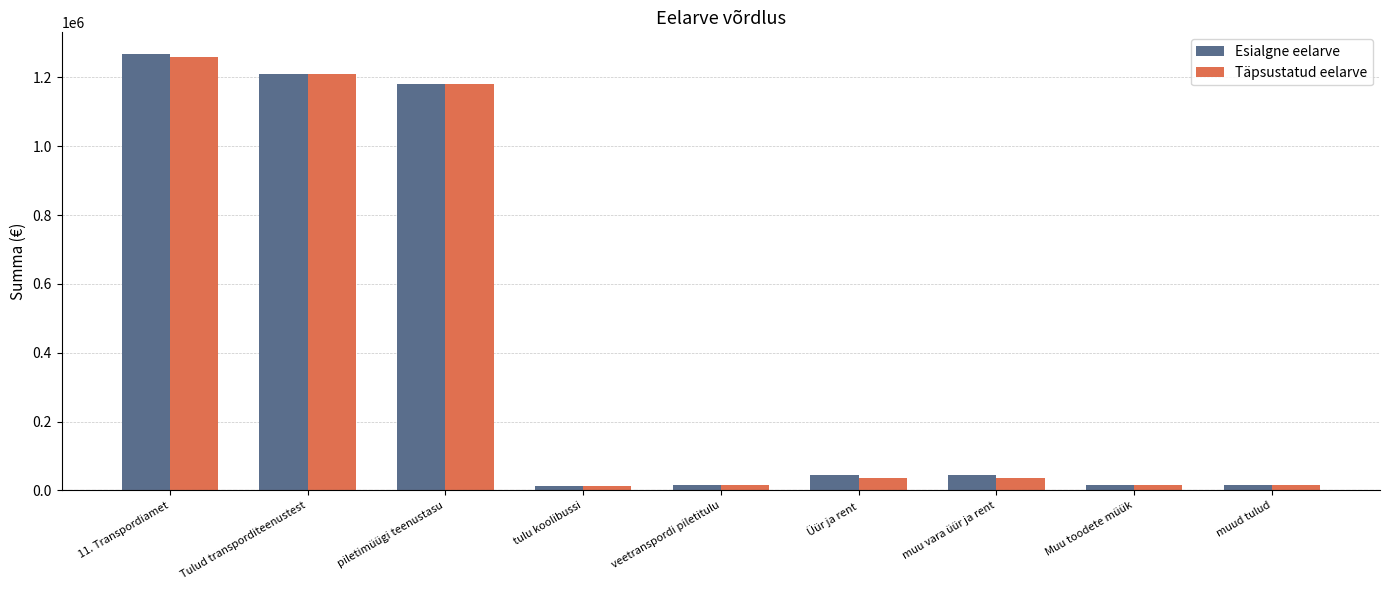

What is the label of the 9th bar from the right?

11. Transpordiamet